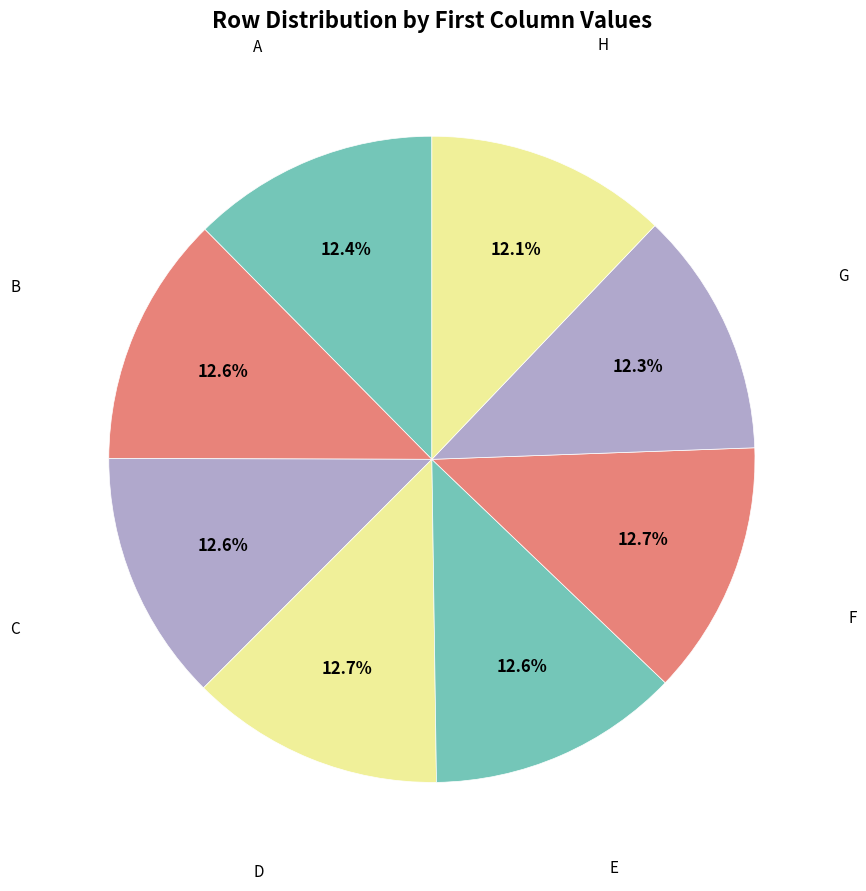

To the nearest percent, what is the difference between the largest and smallest slice percentages?

1%